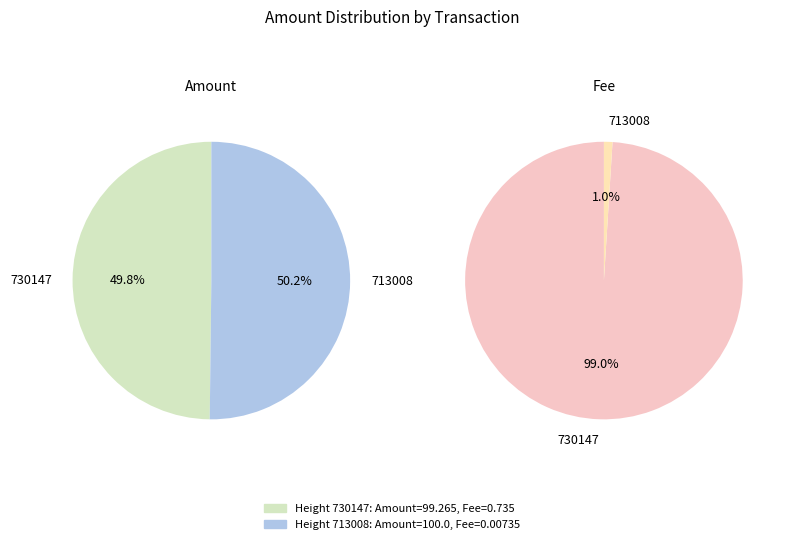

Rank the categories by value from highest to lowest.

713008, 730147